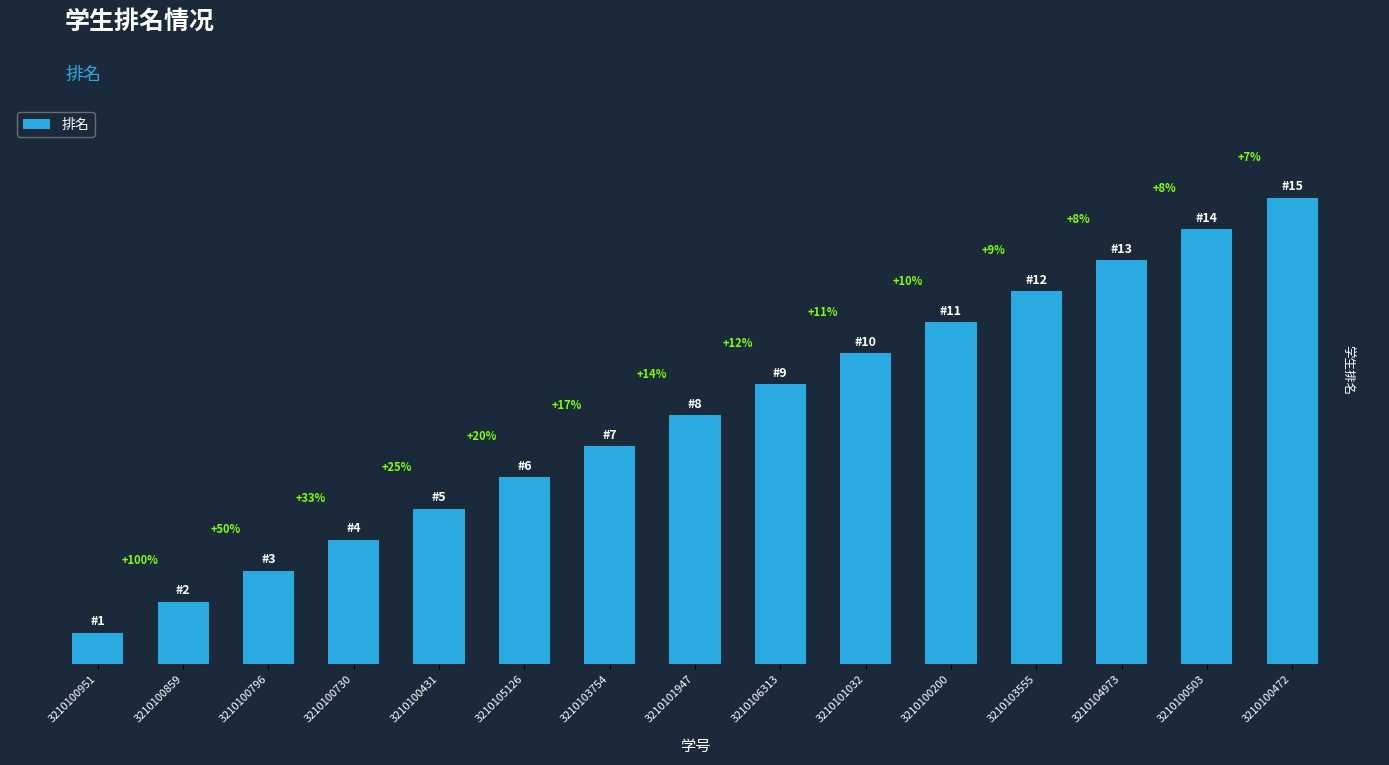

Rank the categories by value from highest to lowest.

3210100472, 3210100503, 3210104973, 3210103555, 3210100200, 3210101032, 3210106313, 3210101947, 3210103754, 3210105126, 3210100431, 3210100730, 3210100796, 3210100859, 3210100951